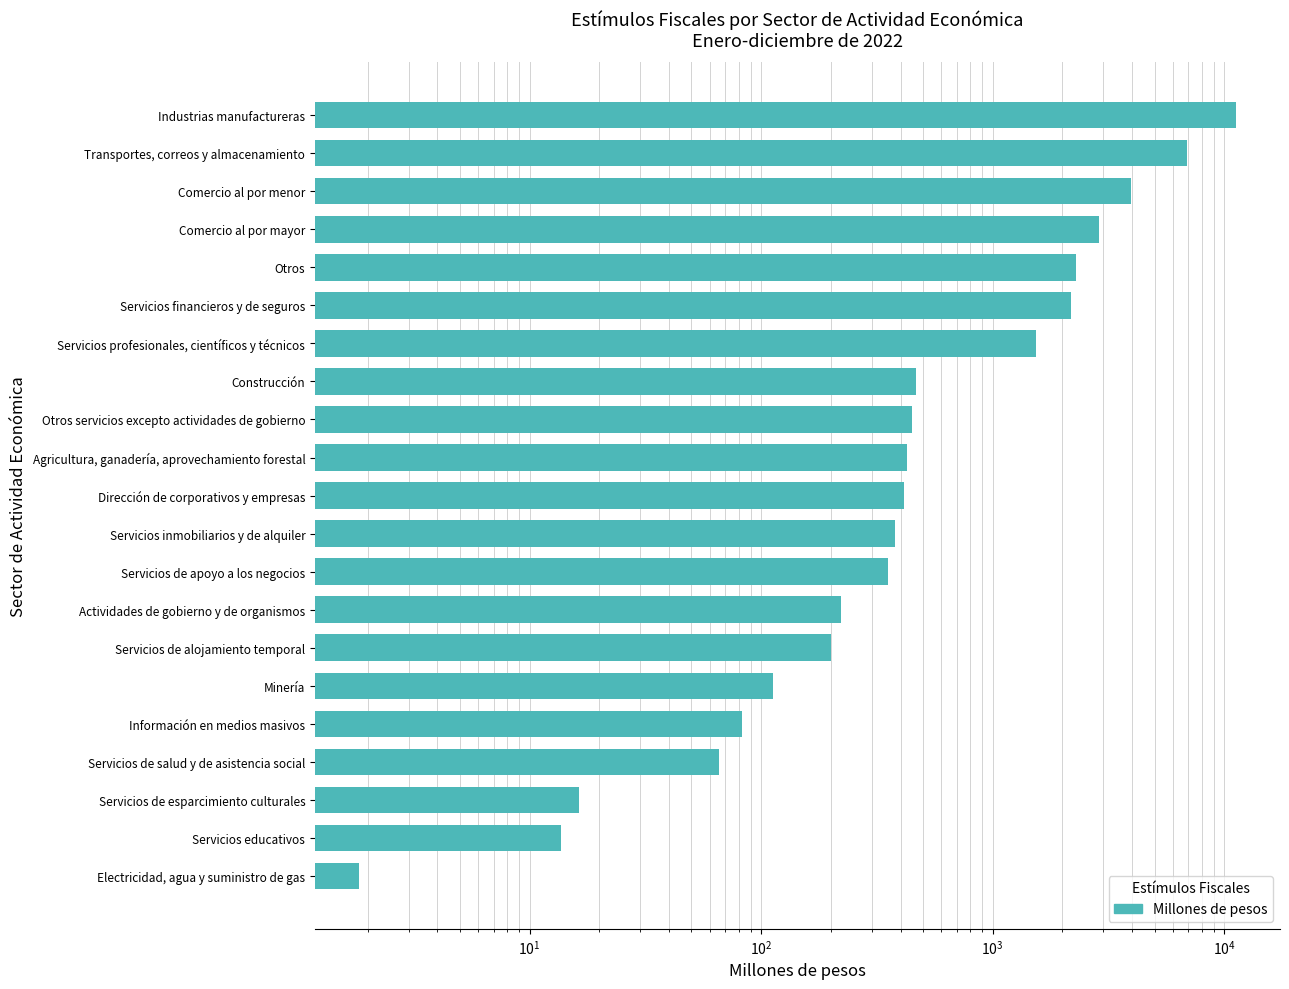

What is the maximum value shown in the chart?

11259.1